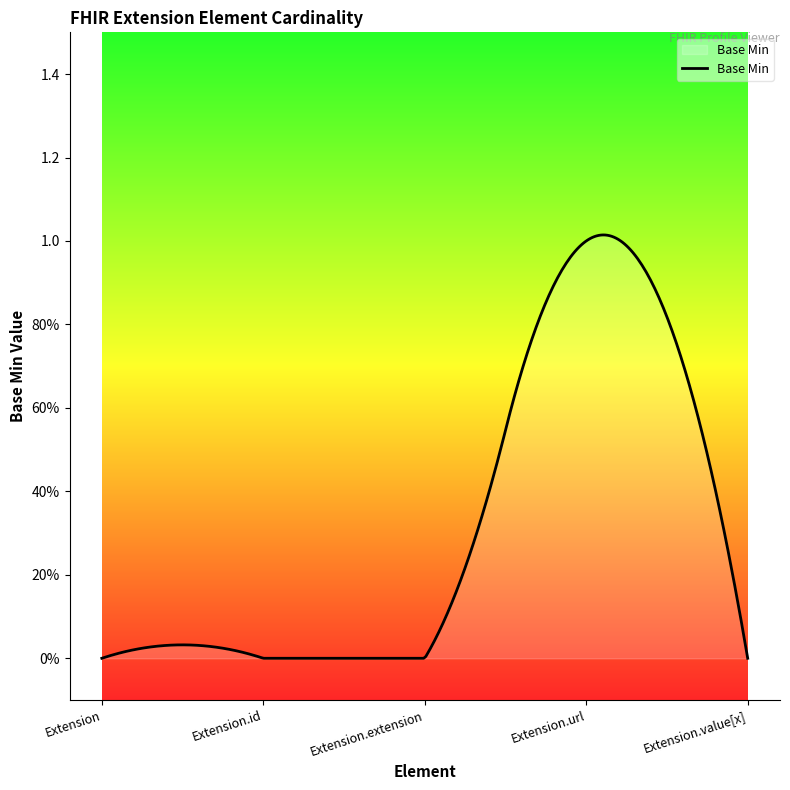

List the labels in order of value, largest first.

Extension.url, Extension, Extension.id, Extension.extension, Extension.value[x]